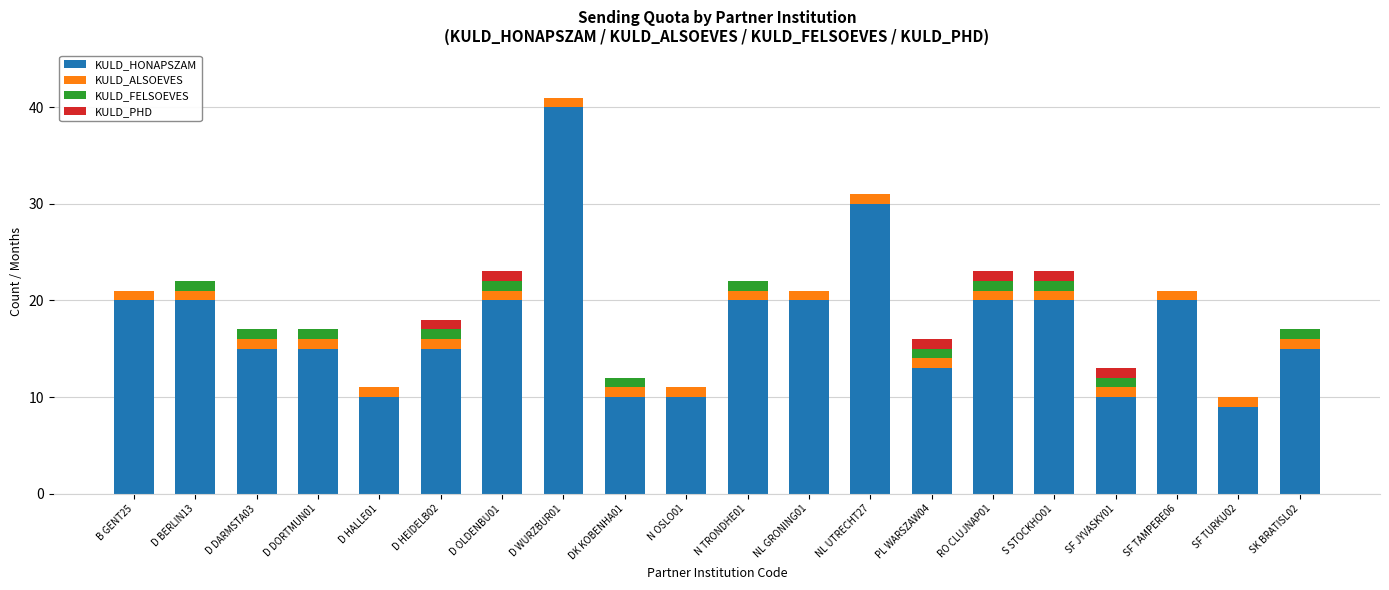

At which category is the sum across all series the highest?

D WURZBUR01